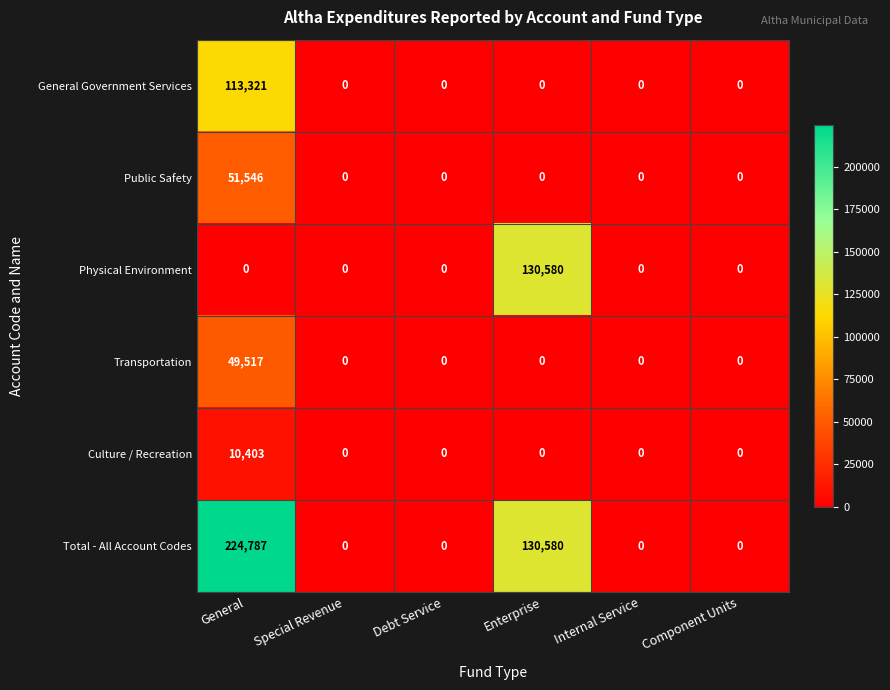

What is the maximum value for Public Safety?

51546